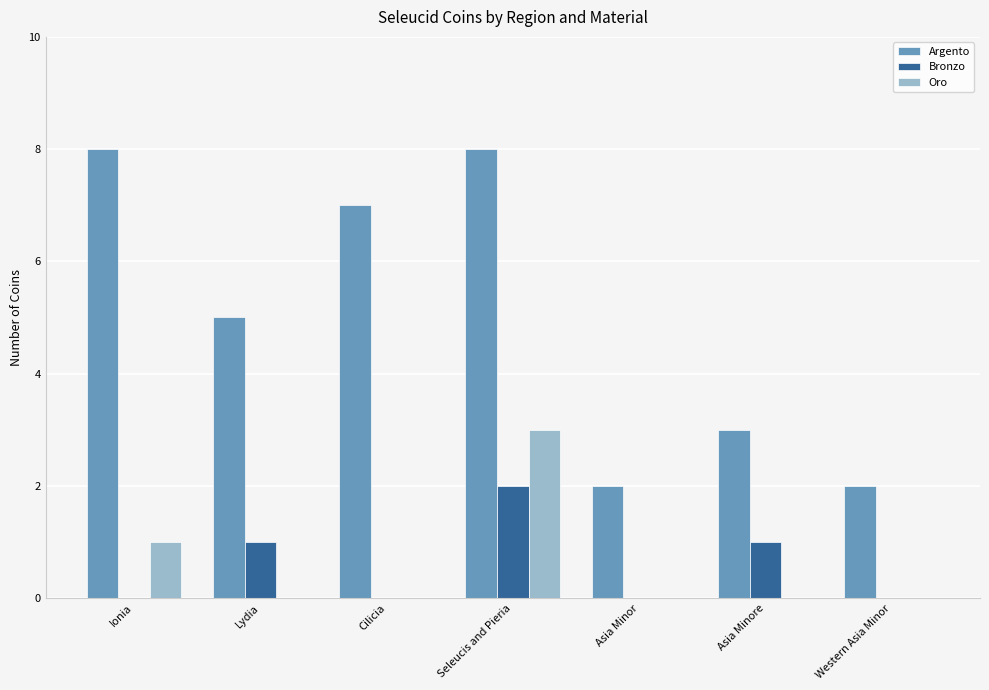

Is the value of Argento at Ionia greater than the value of Oro at Asia Minore?

Yes